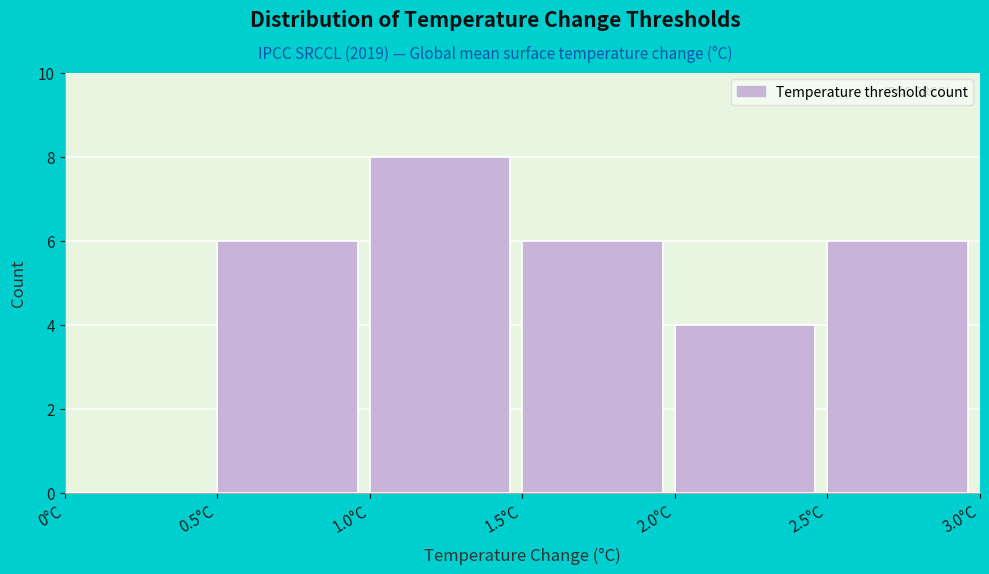

How tall is the bar that spans 1.0 to 1.5 on the x-axis? The values are not printed on the chart, so give them approximately, as read against the axis.

8